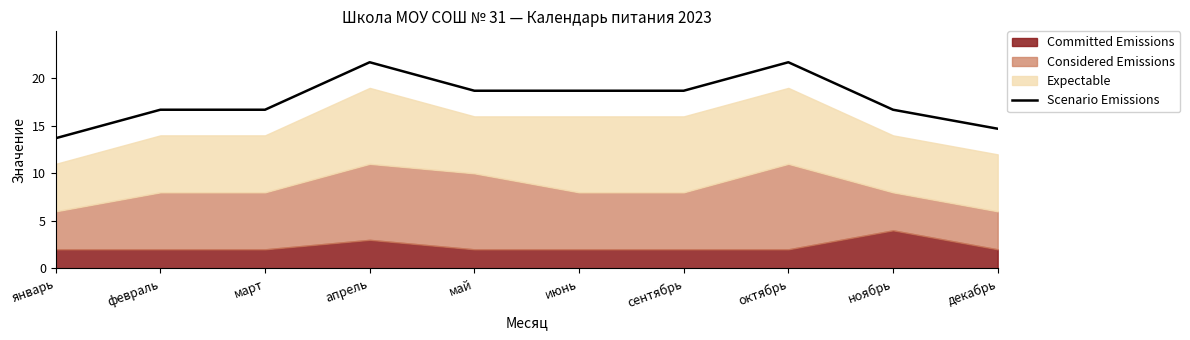

At which label does the data first exceed 18?

апрель